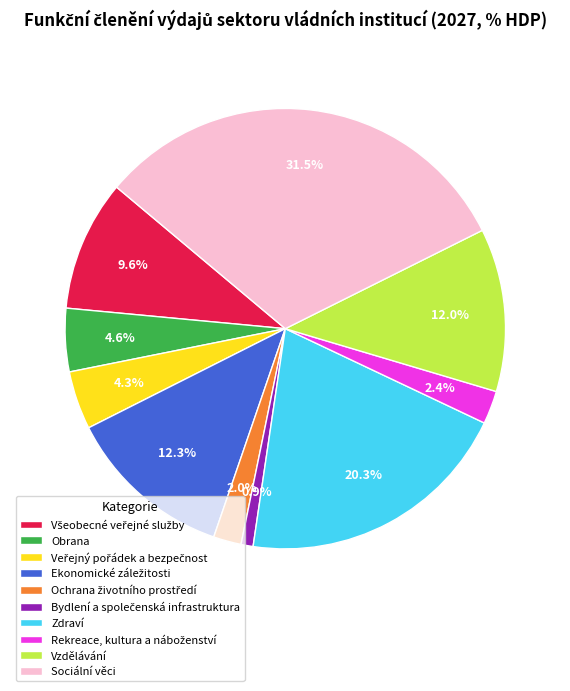

Count the number of slices in the pie.

10